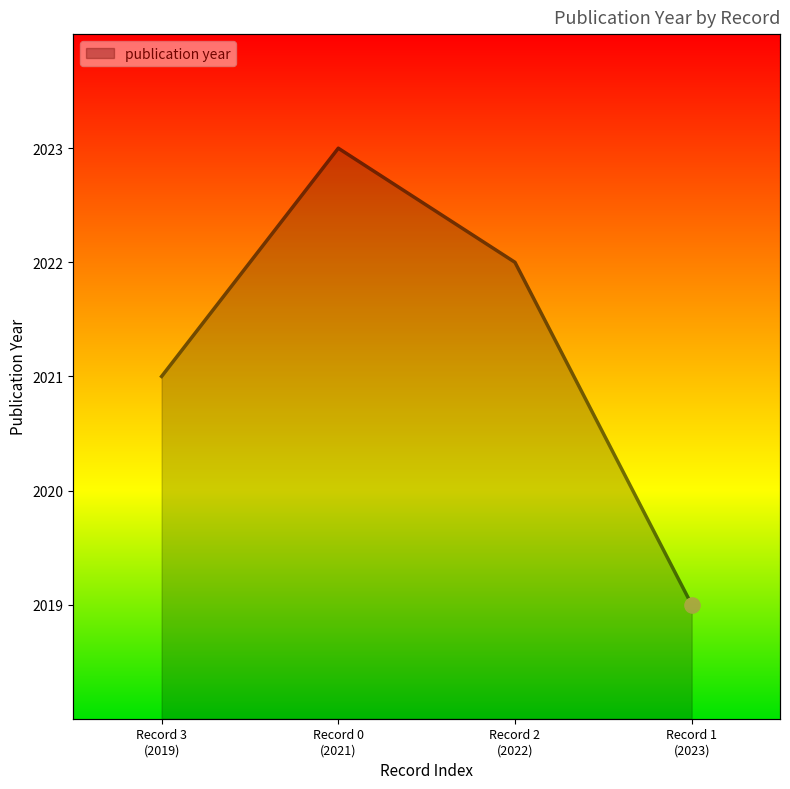

Approximately how many times larger is the value at  compared to ?

1.0